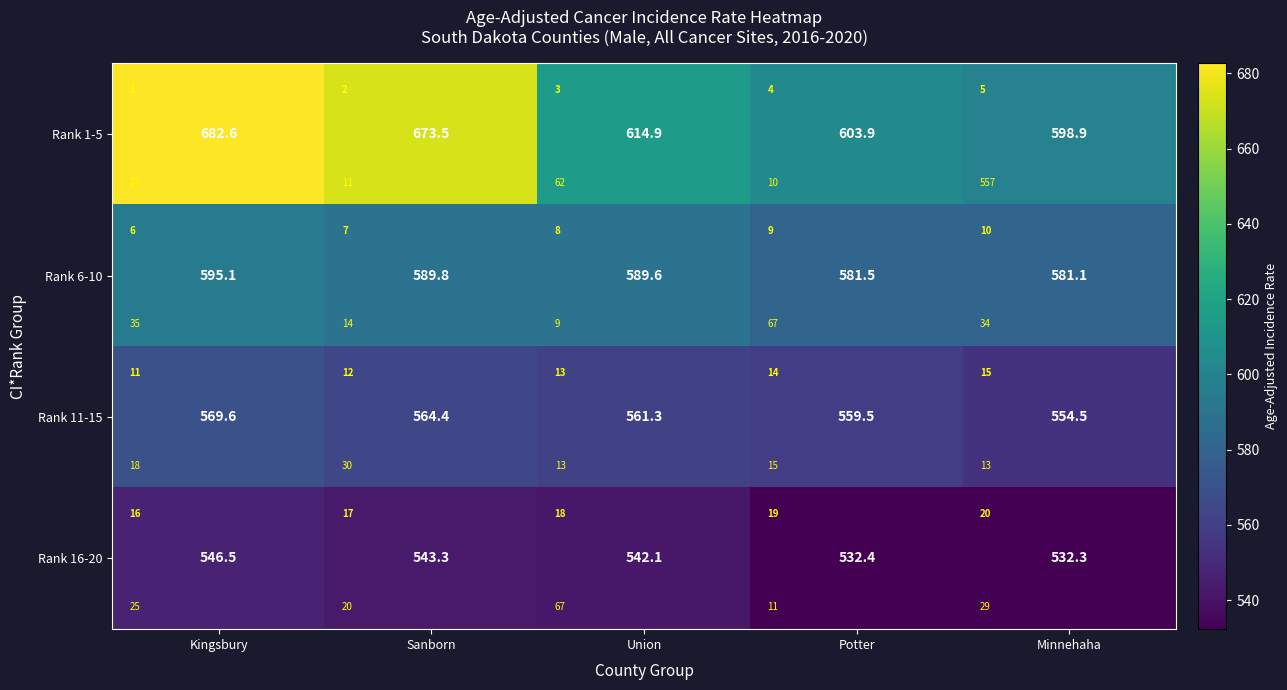

Where is Rank 1-5 nearest to the value 640?

Union